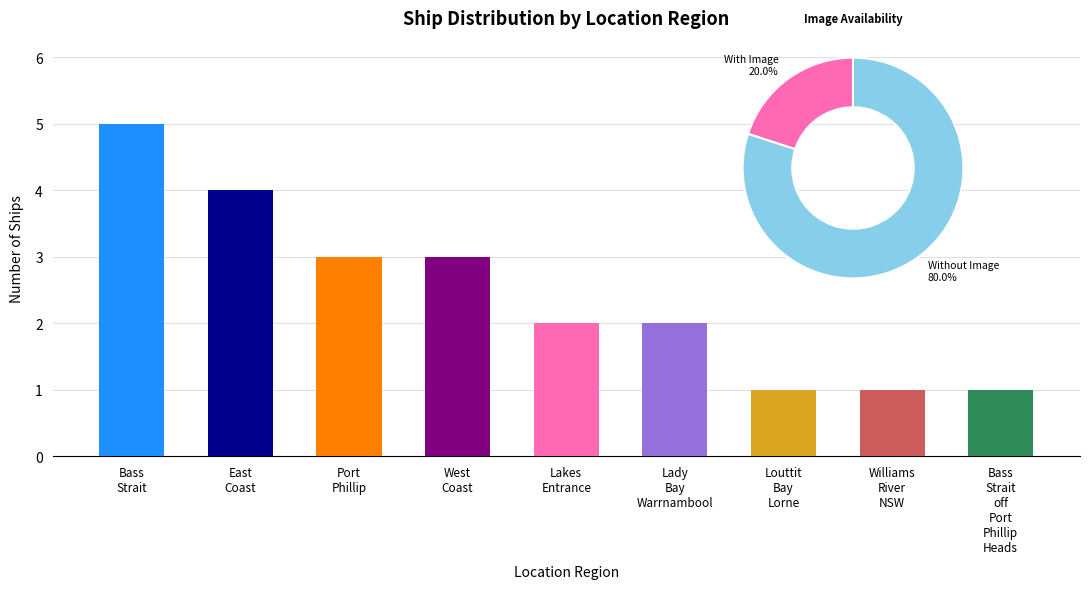

What is the change in value from Bass Strait to East Coast?

-1